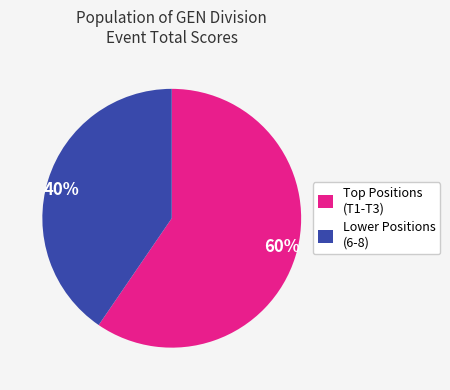

Is it true that 60% is 60% of the pie?

True